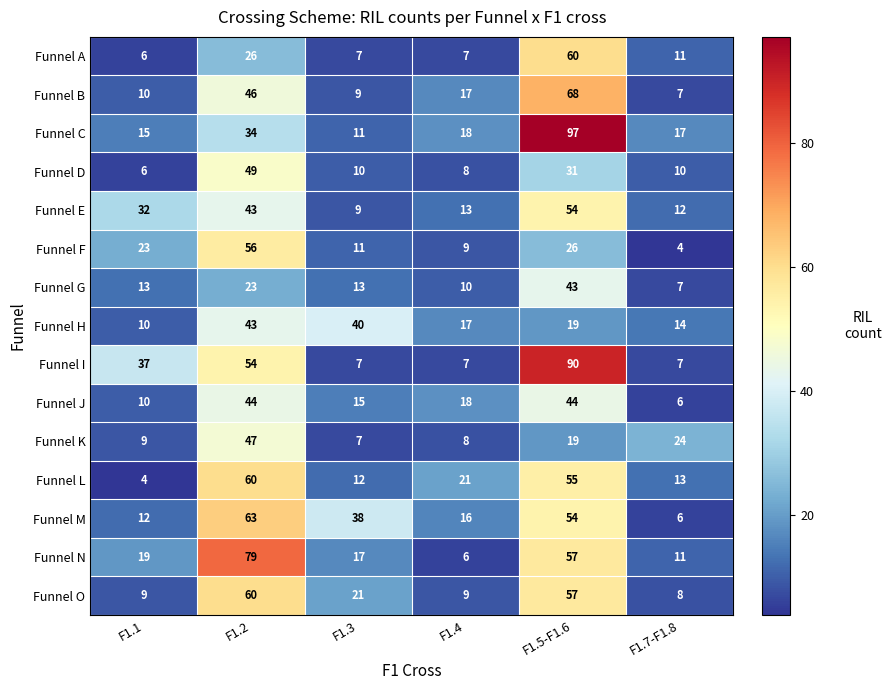

Rank the categories by Funnel K value from highest to lowest.

F1.2, F1.7-F1.8, F1.5-F1.6, F1.1, F1.4, F1.3